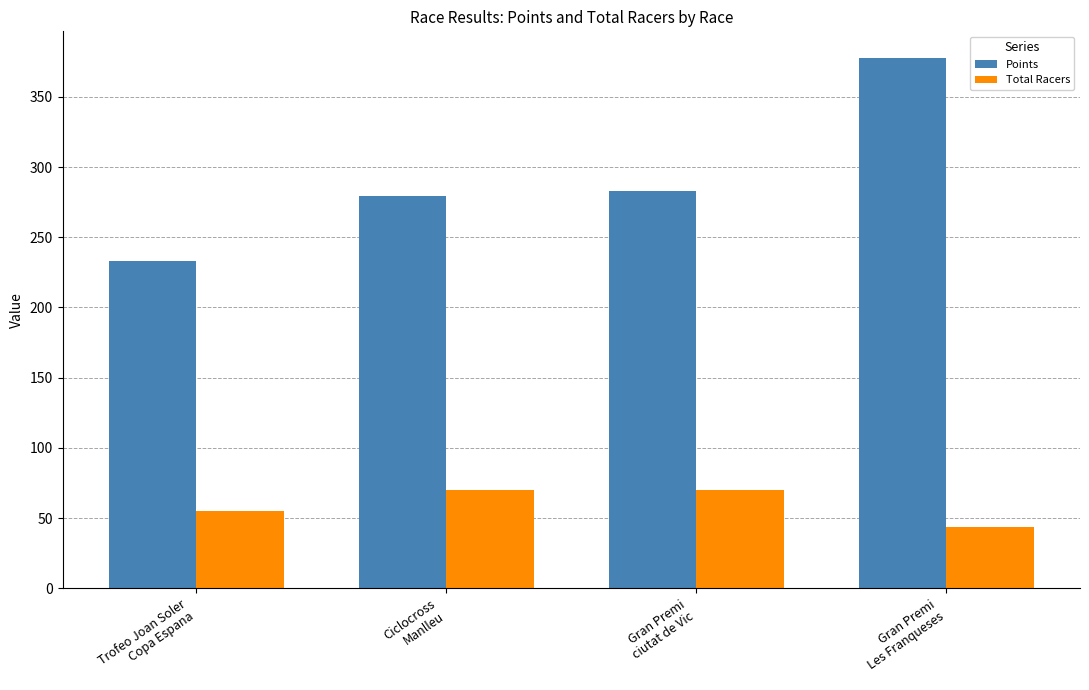

What is the approximate value of Points at Gran Premi
ciutat de Vic?

282.9